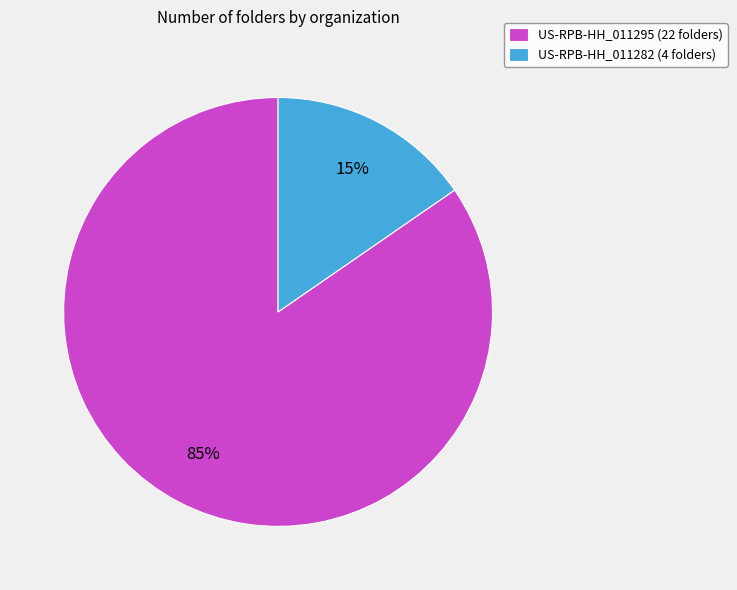

Is it true that US-RPB-HH_011295 is 79% of the pie?

False